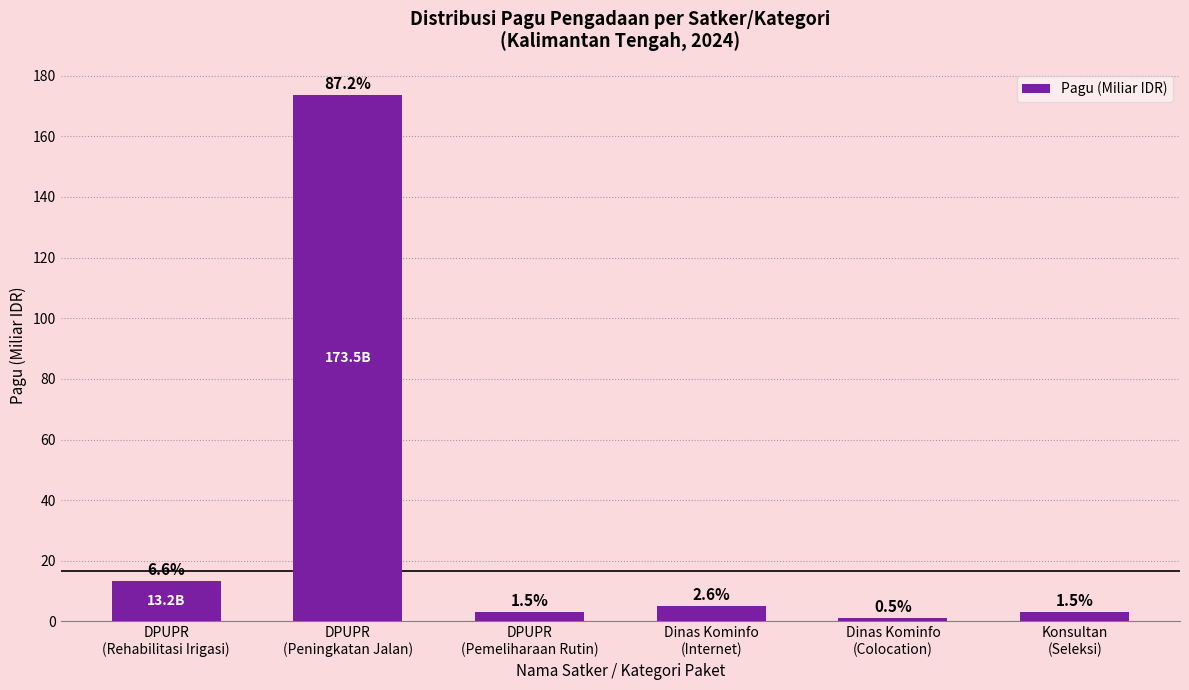

Does the chart contain stacked bars?

No